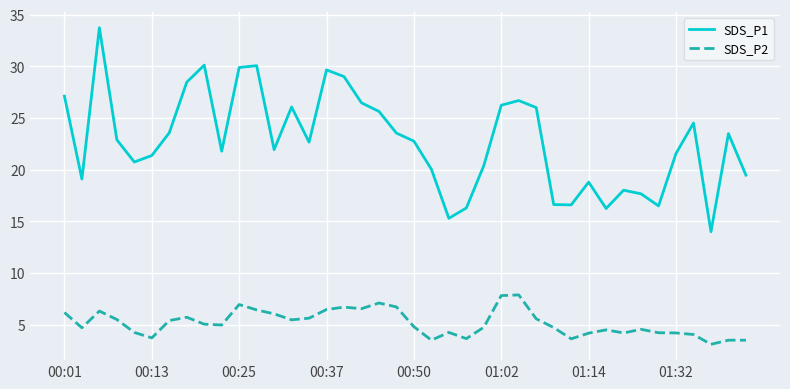

What is the maximum value for SDS_P1?

33.8